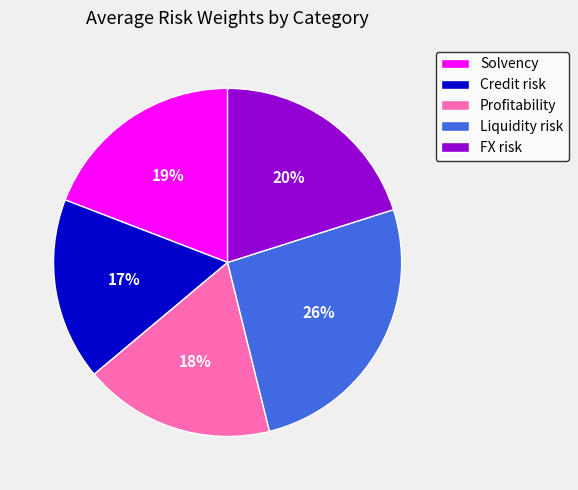

Count the number of slices in the pie.

5